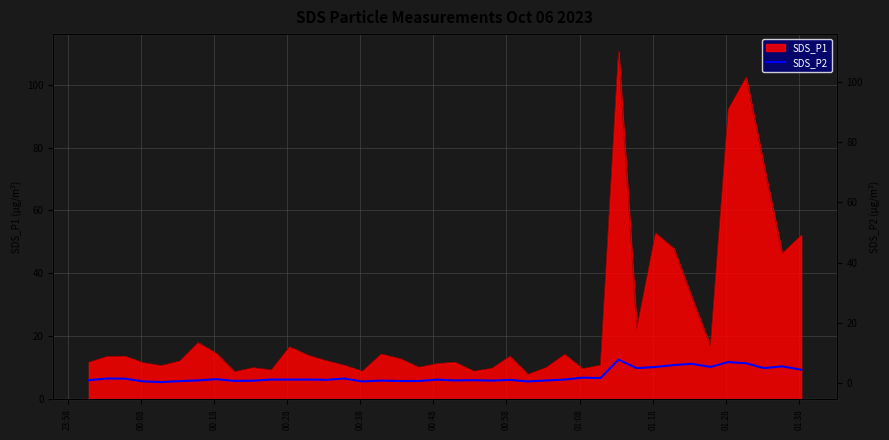

How many data points does each series have?

40